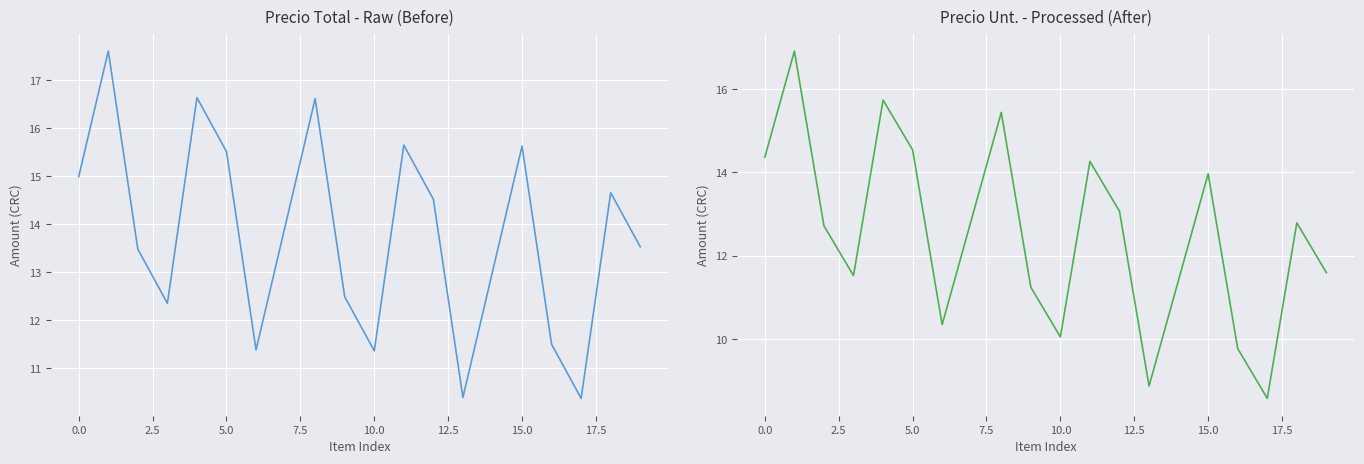

Read the Precio Unt. value at 19.

11.6